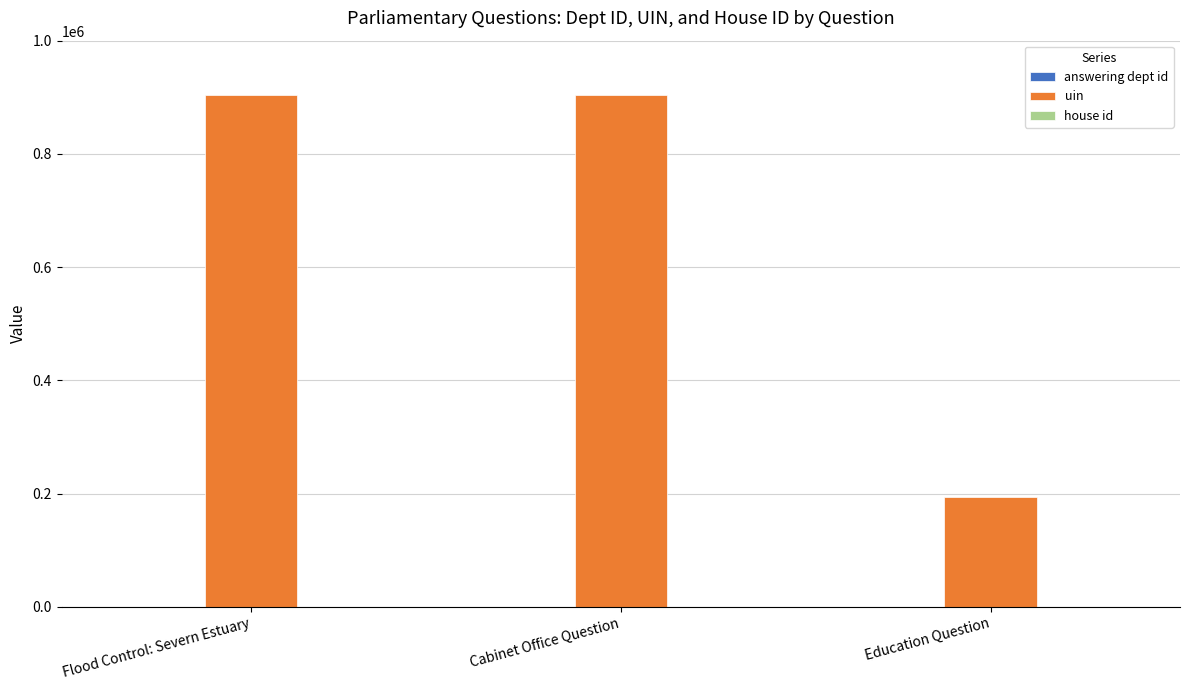

The value of uin at Cabinet Office Question is 903757. True or false?

True